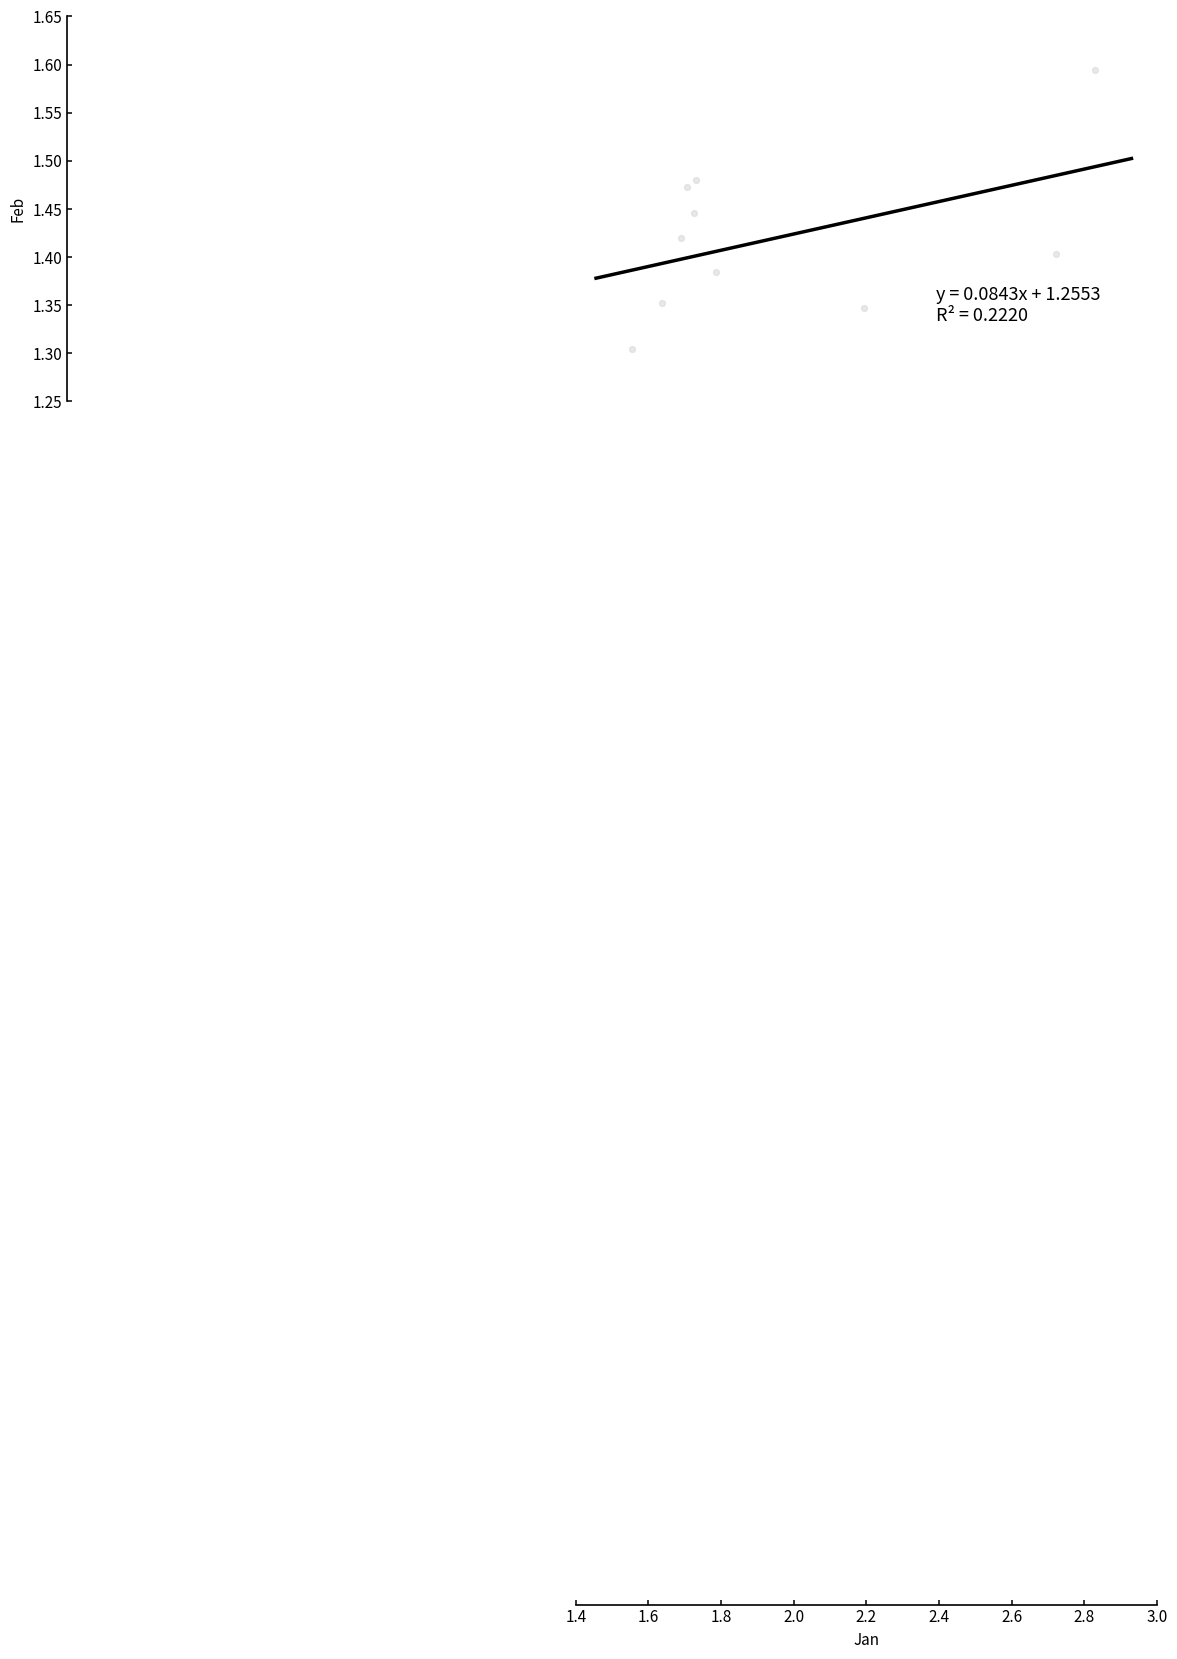

What is the average X value?

2.0